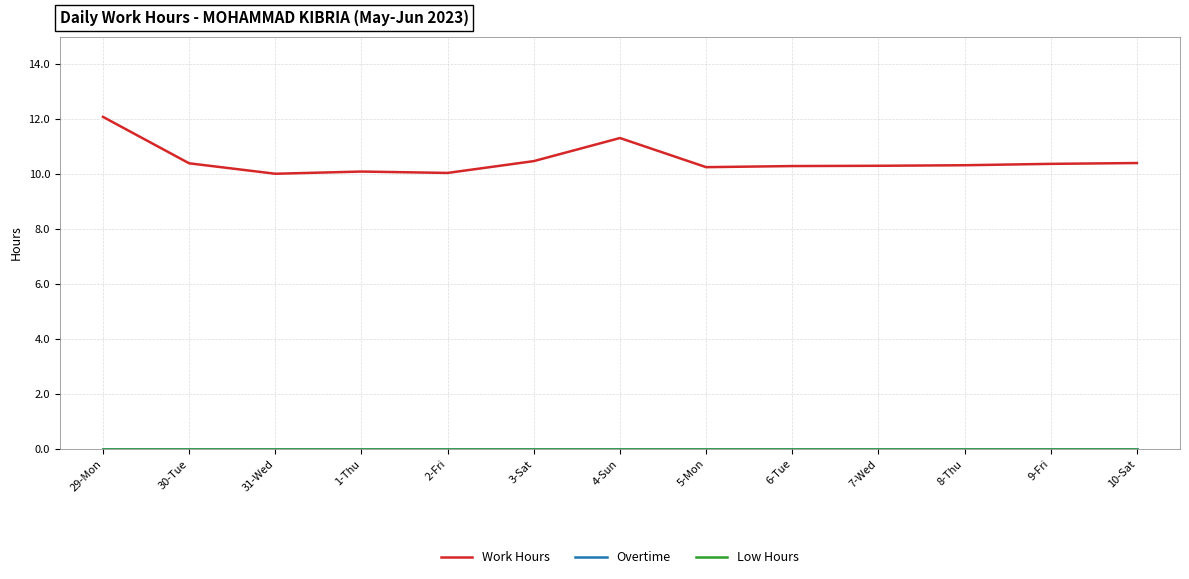

Which has a higher value, 30-Tue or 2-Fri?

30-Tue